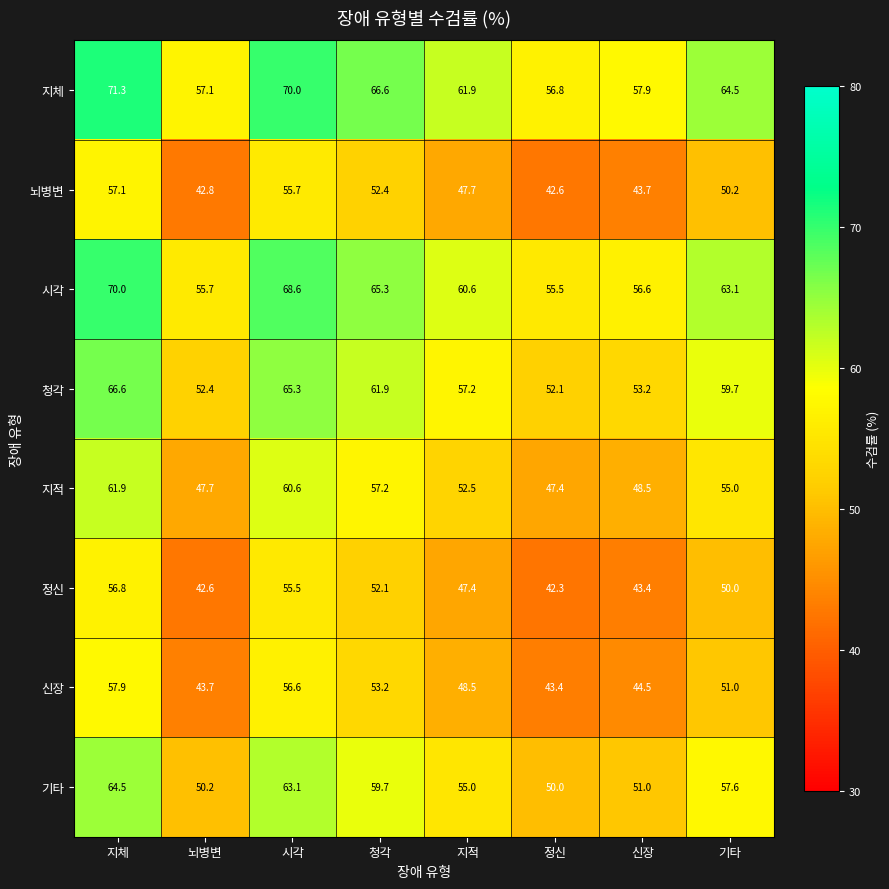

List the series in order of their peak value, highest first.

지체, 시각, 청각, 기타, 지적, 신장, 뇌병변, 정신